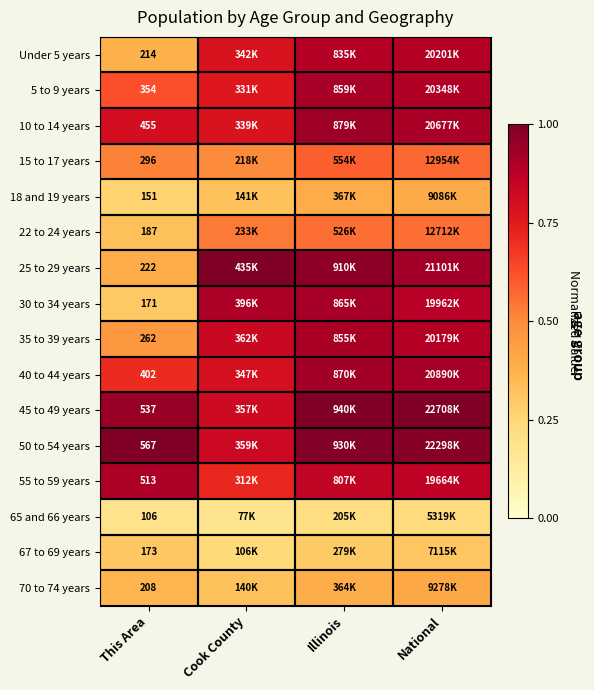

At how many categories does at least one series exceed 0?

4